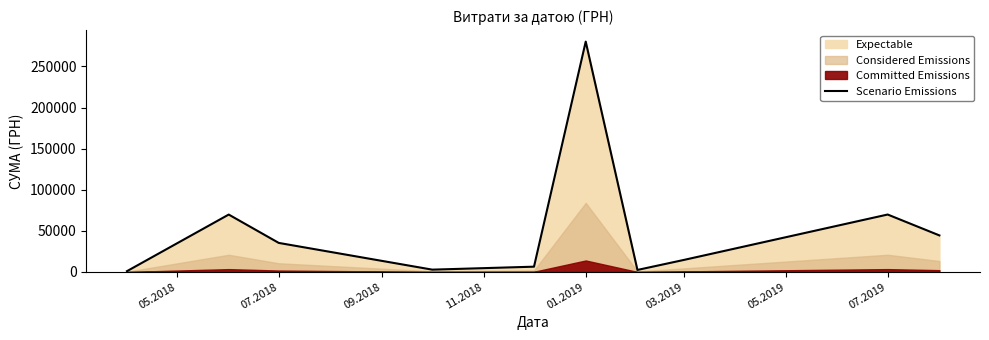

What is the maximum value shown in the chart?

280193.8